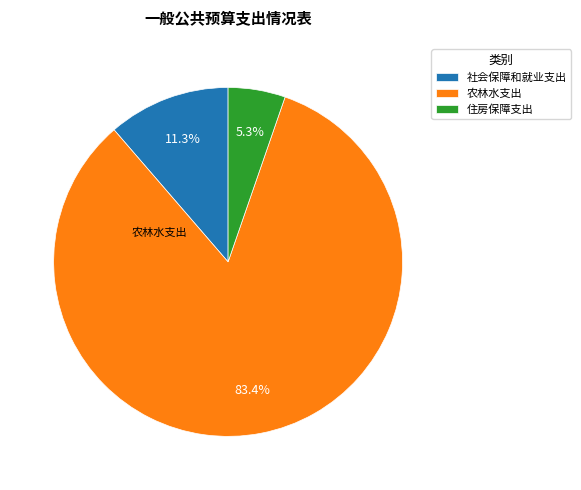

What percentage do 社会保障和就业支出 and 住房保障支出 together represent?

16.6%